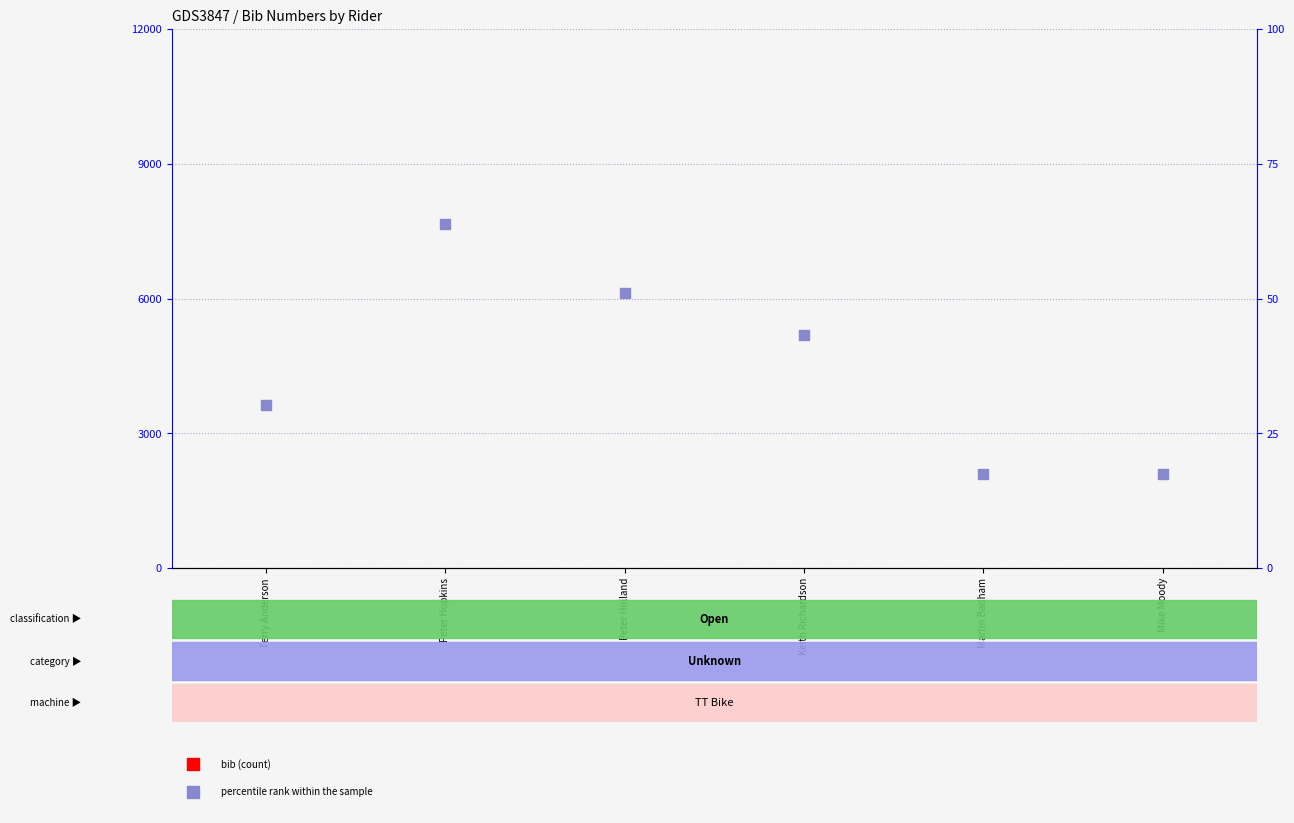

Which series has the largest total across all categories?

percentile rank within the sample